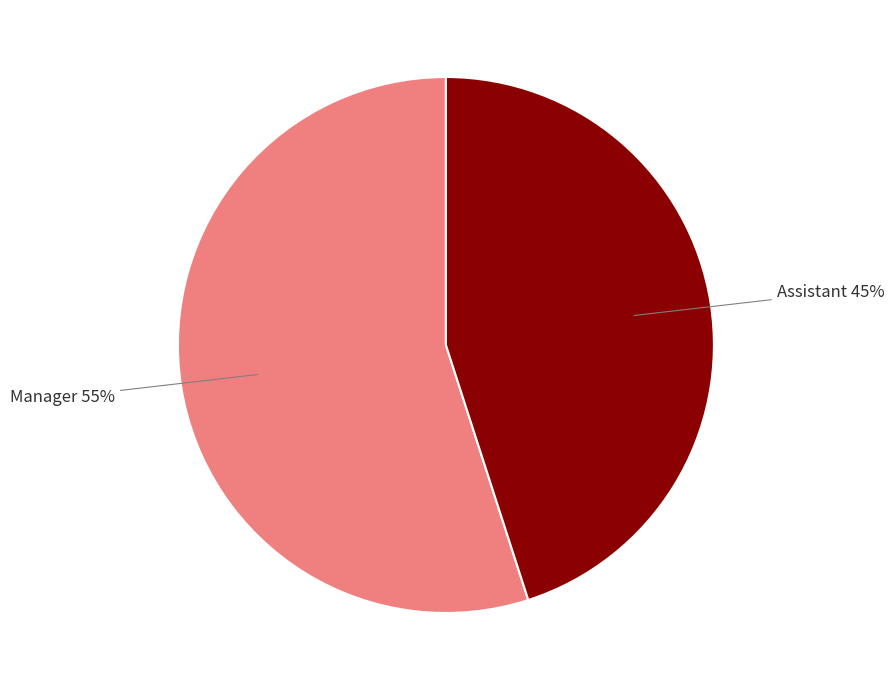

Is it true that Assistant is 45% of the pie?

True